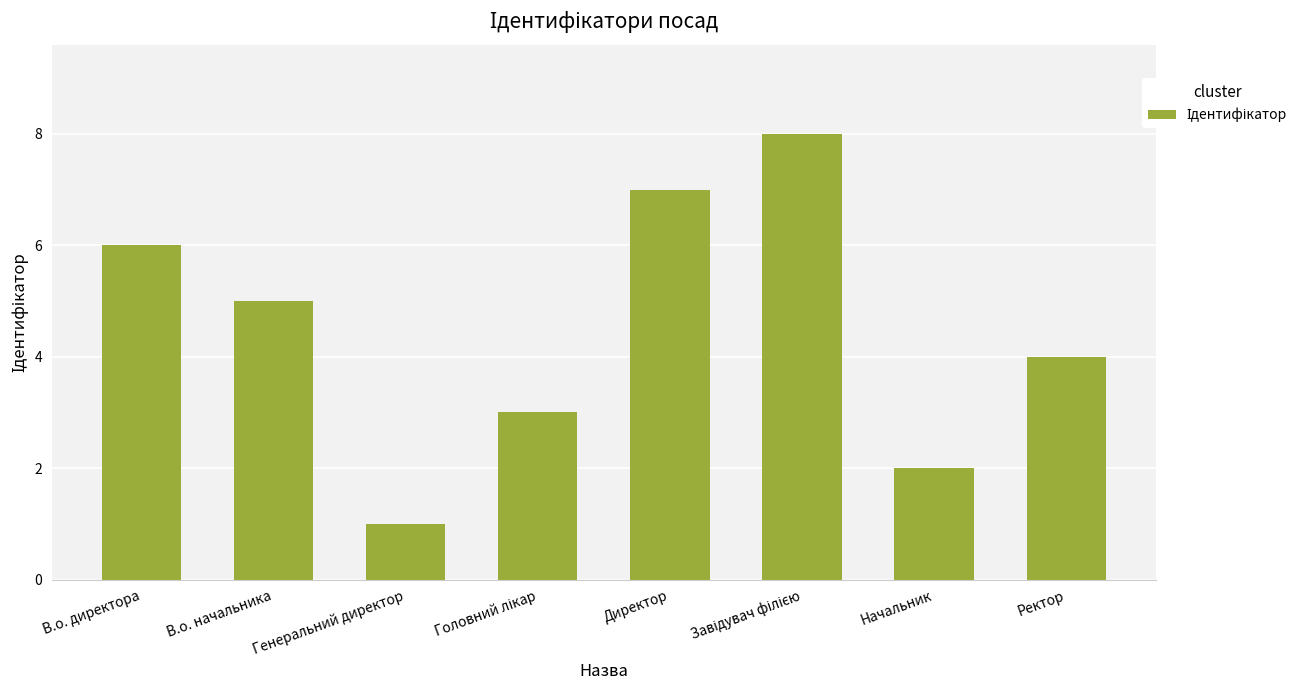

Which label corresponds to the smallest value in the chart?

Генеральний директор